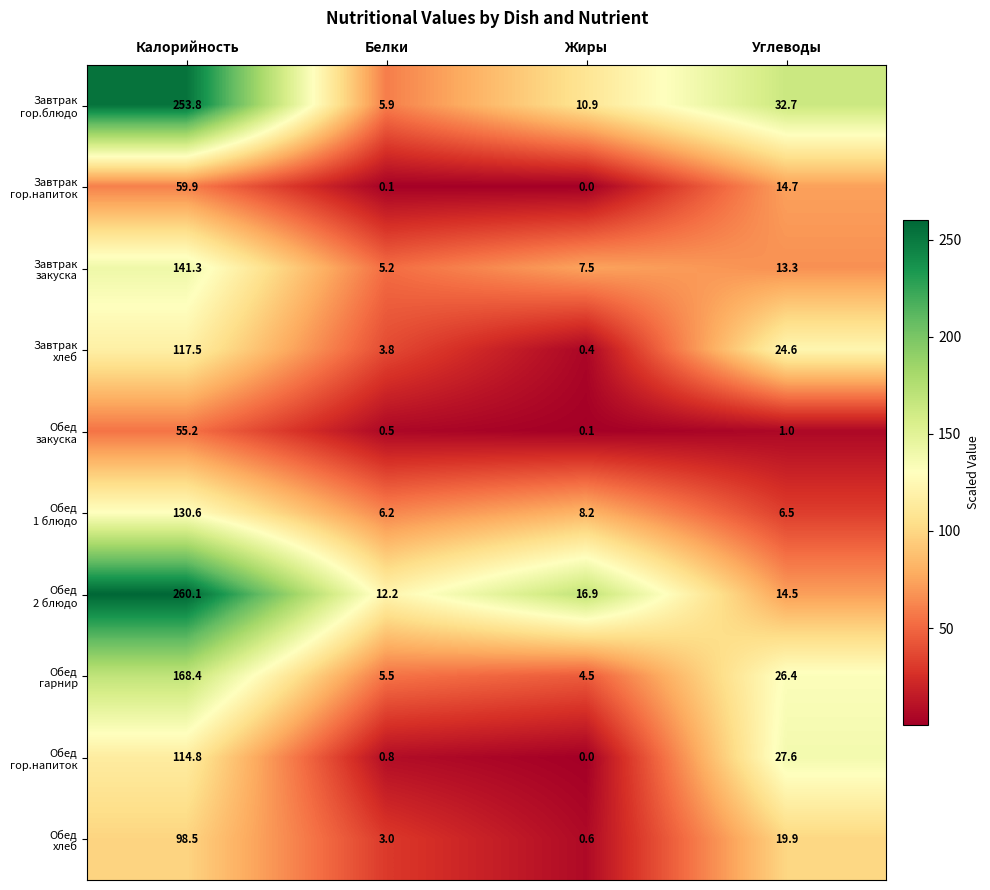

Which category has the lowest value across all series?

Жиры